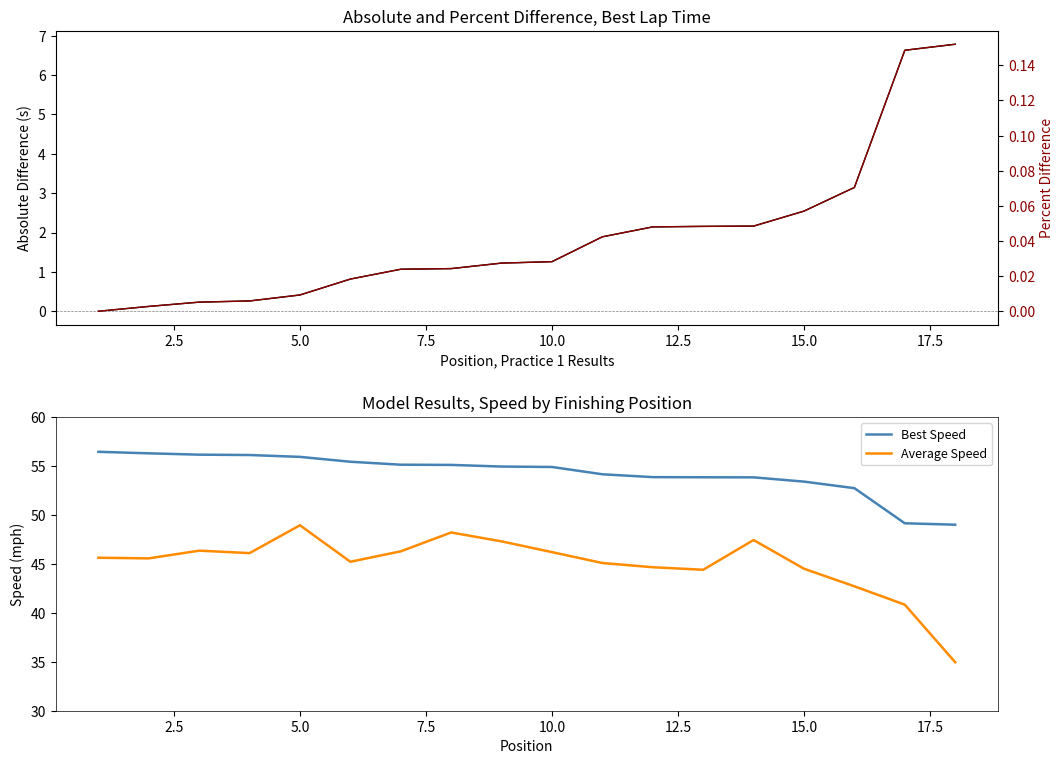

True or false: Percent Diff and Average Speed intersect in this chart.

False